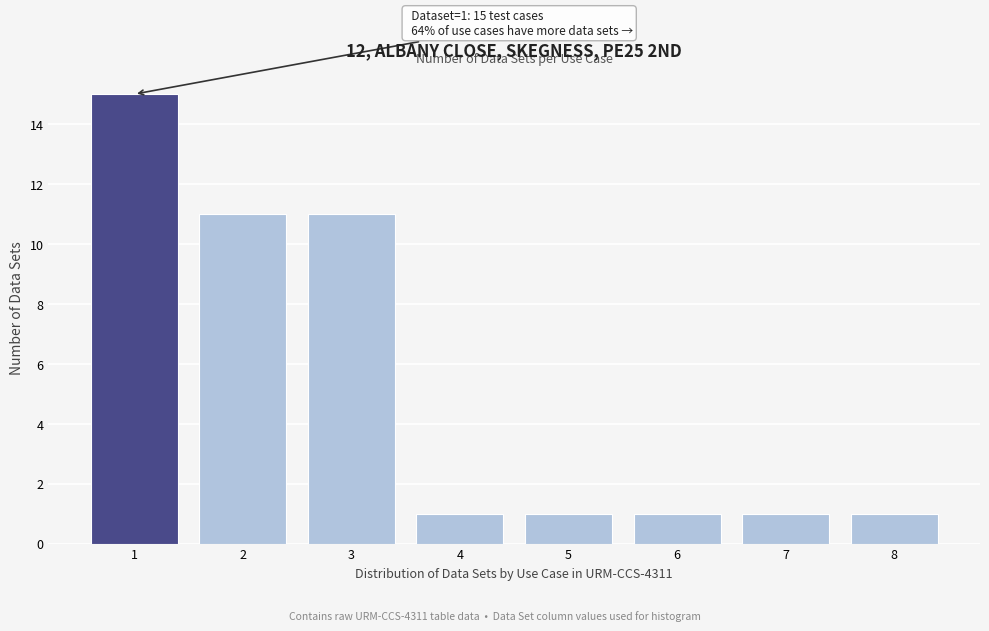

Which range on the x-axis has the tallest bar?

0.5 to 1.5